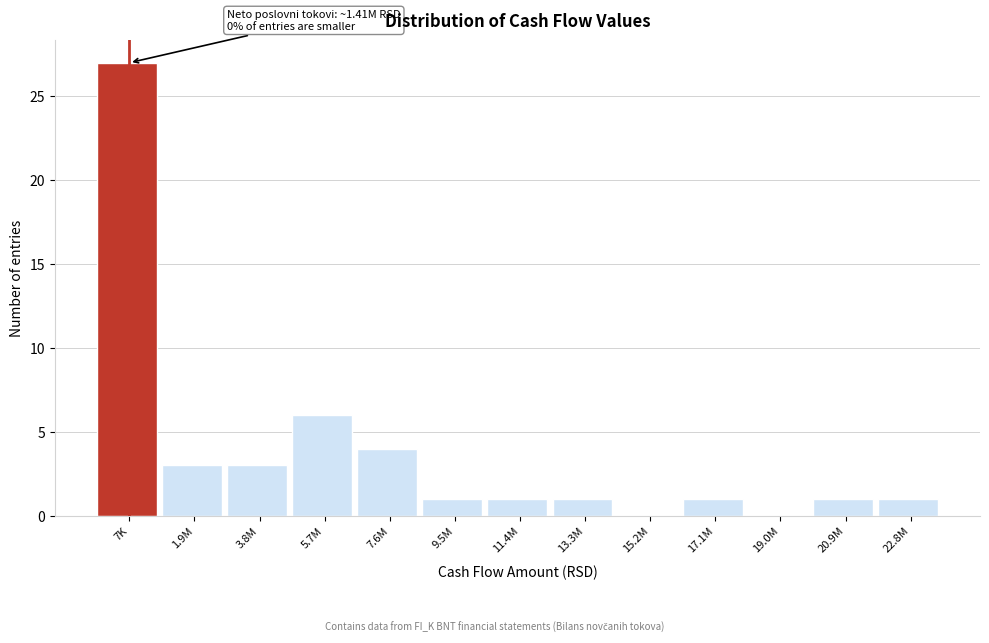

Reading right to left, extract all data points from this chart.

22.8M=1	20.9M=1	19.0M=0	17.1M=1	15.2M=0	13.3M=1	11.4M=1	9.5M=1	7.6M=4	5.7M=6	3.8M=3	1.9M=3	7K=27